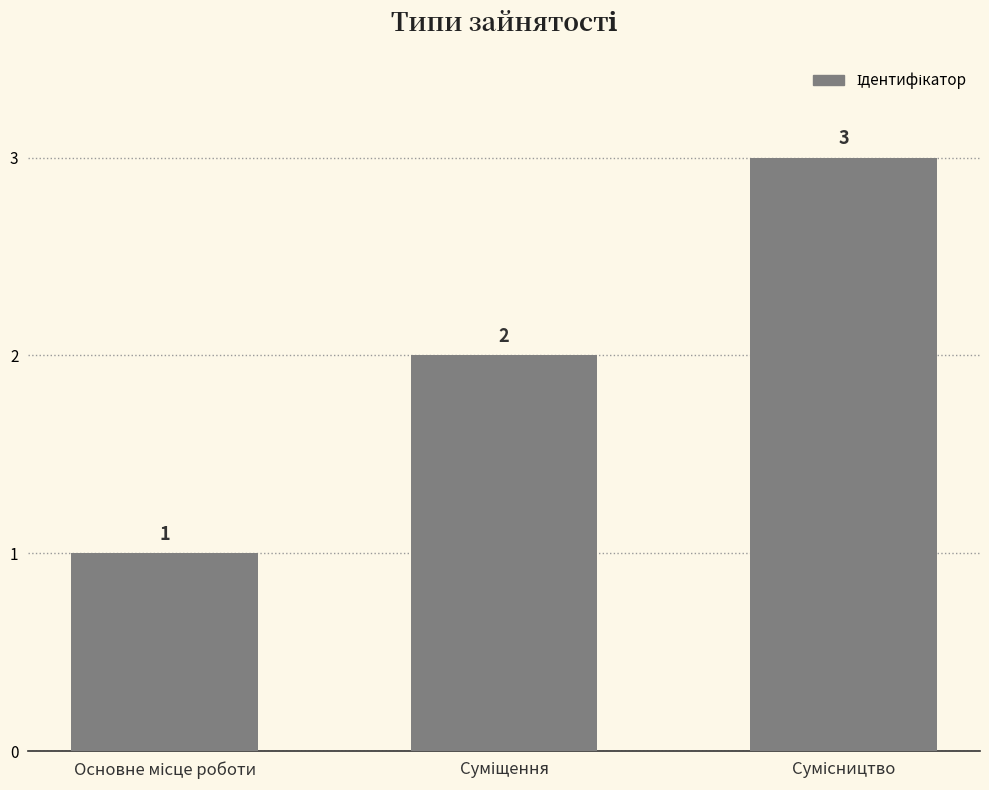

What is the value of the 3rd bar from the left?

3